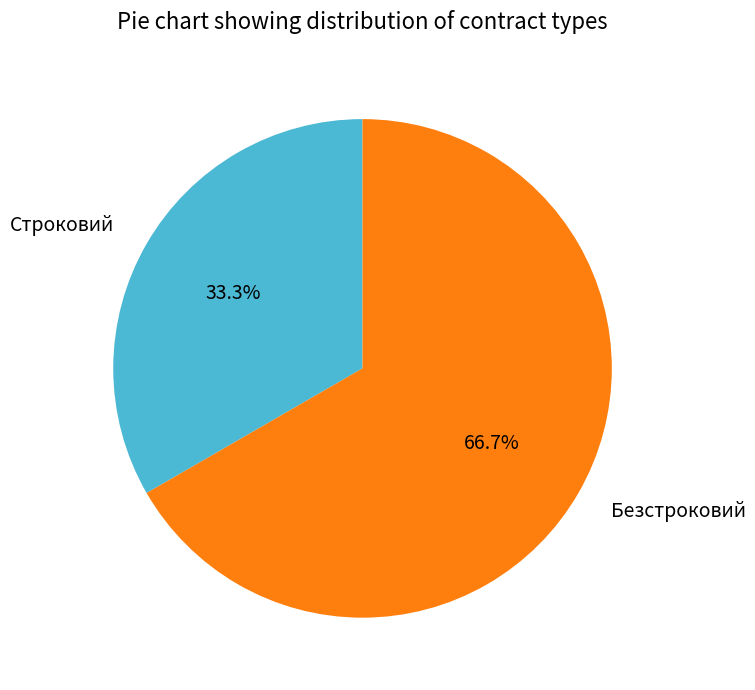

Which category accounts for the majority?

Безстроковий